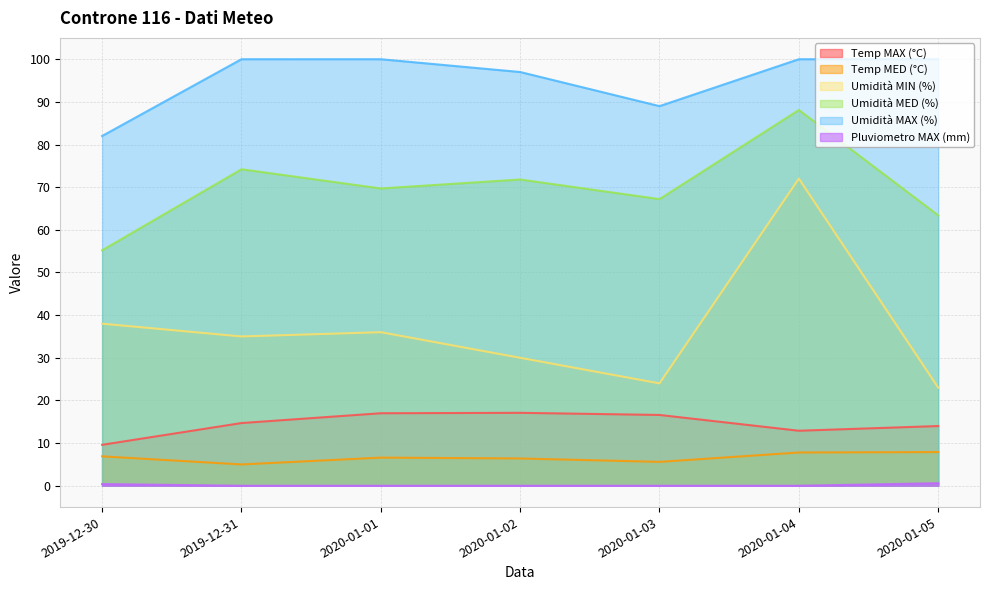

Count the number of categories in the chart.

7